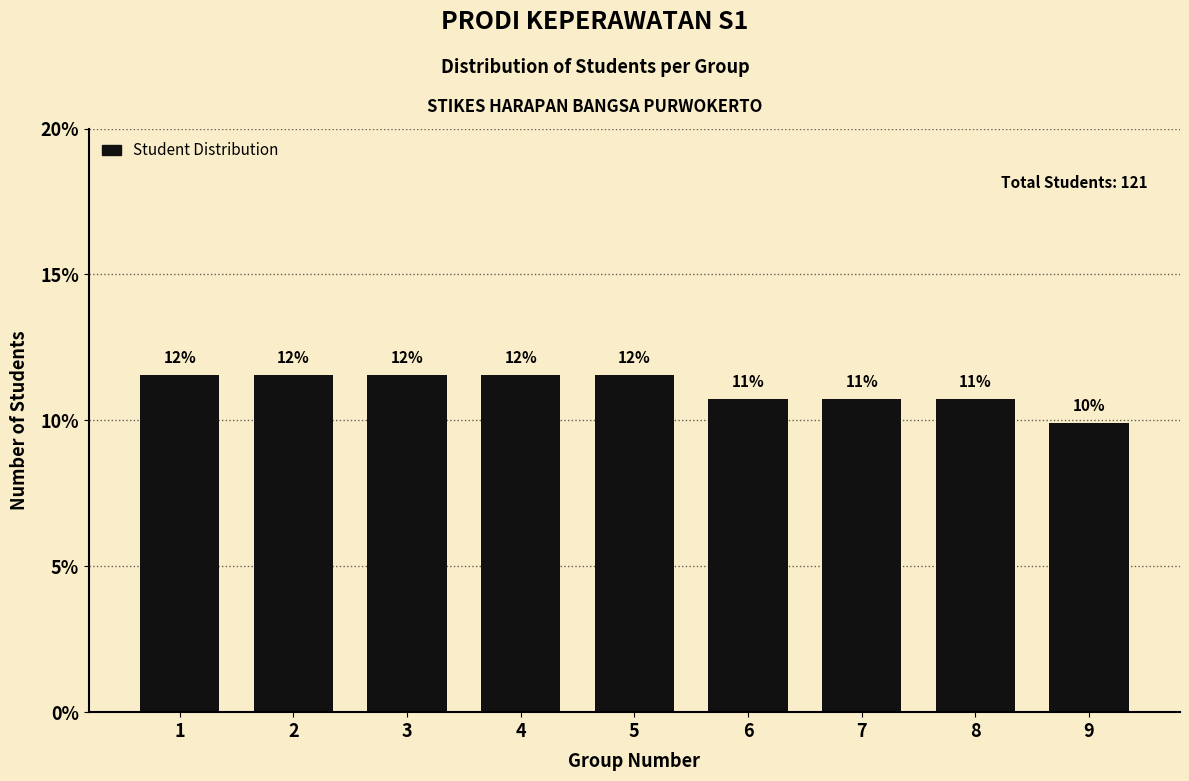

Are the bars horizontal?

No